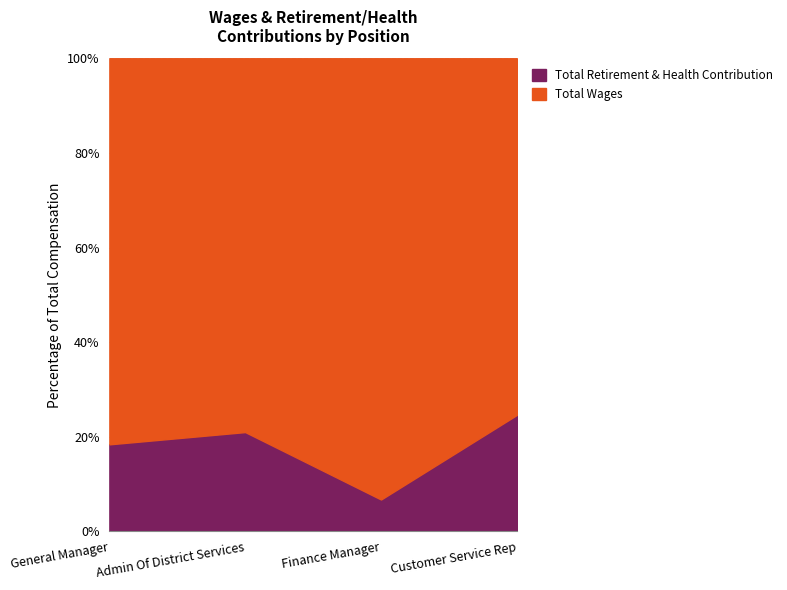

Read the Total Retirement & Health Contribution value at General Manager.

18.4